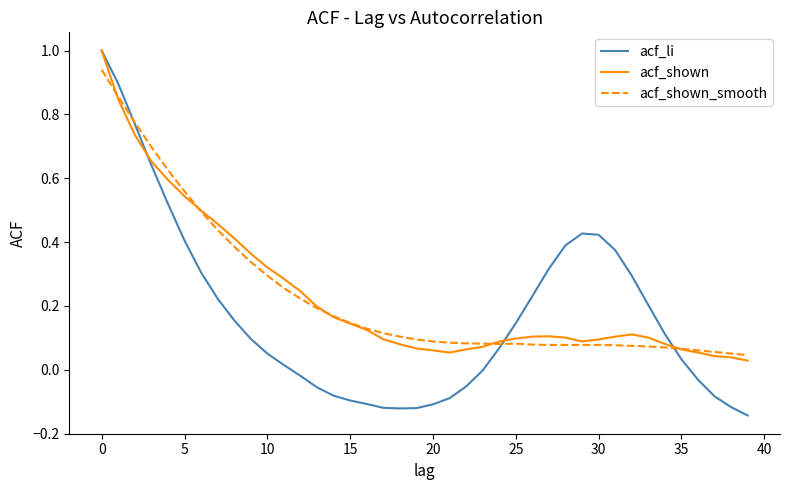

Which series has the largest range (max minus min)?

acf_li